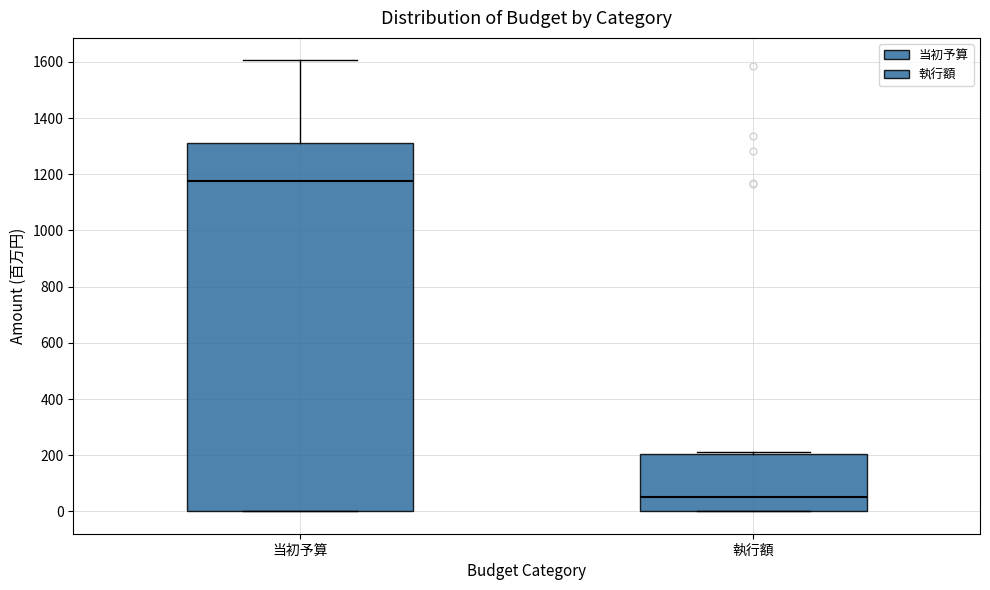

Which box has the lowest median line?

執行額